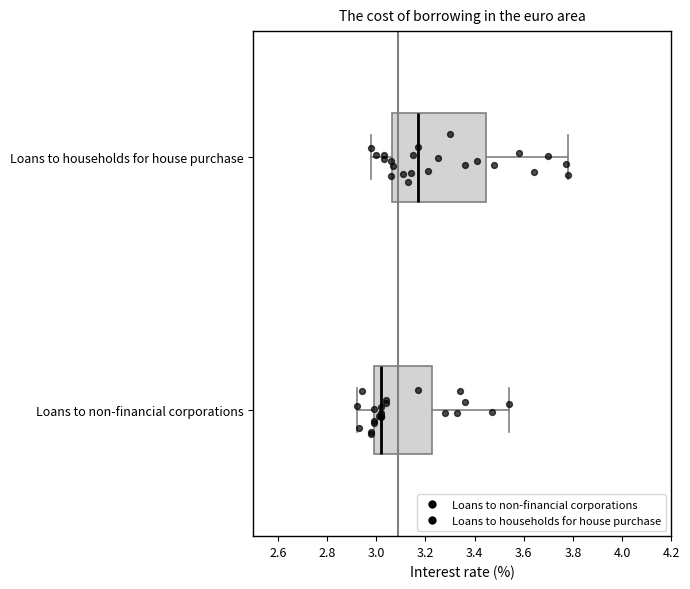

Which box's median line is the furthest to the right?

Loans to households for house purchase